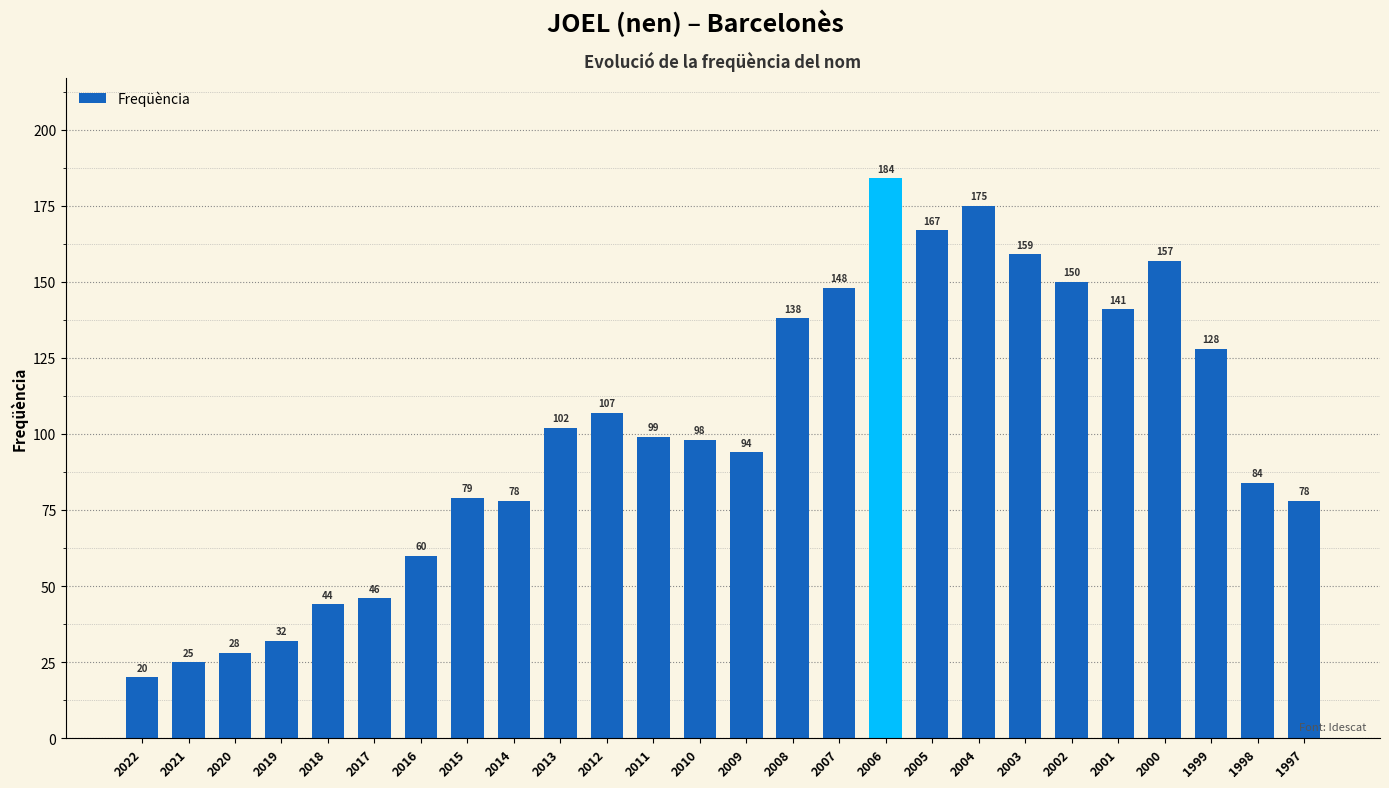

What is the value of the 3rd bar from the left?

28